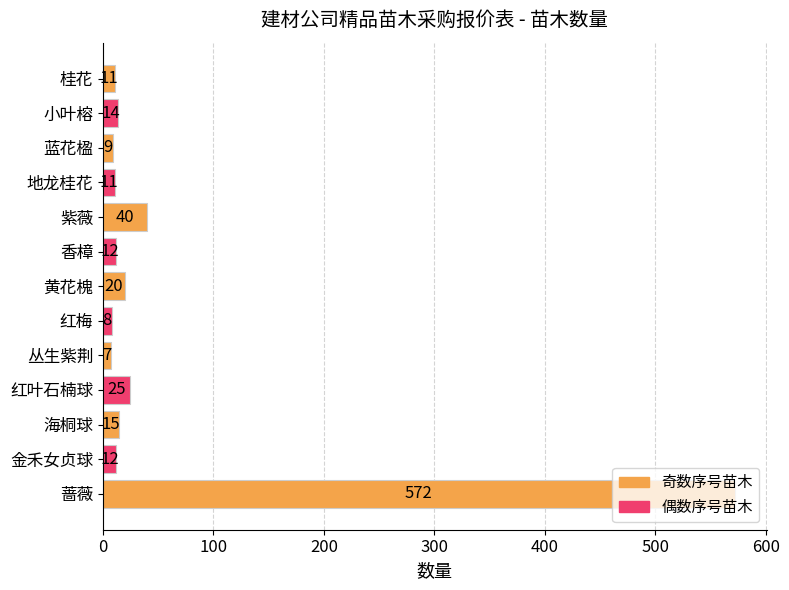

What is the difference between the second highest and second lowest values?

32